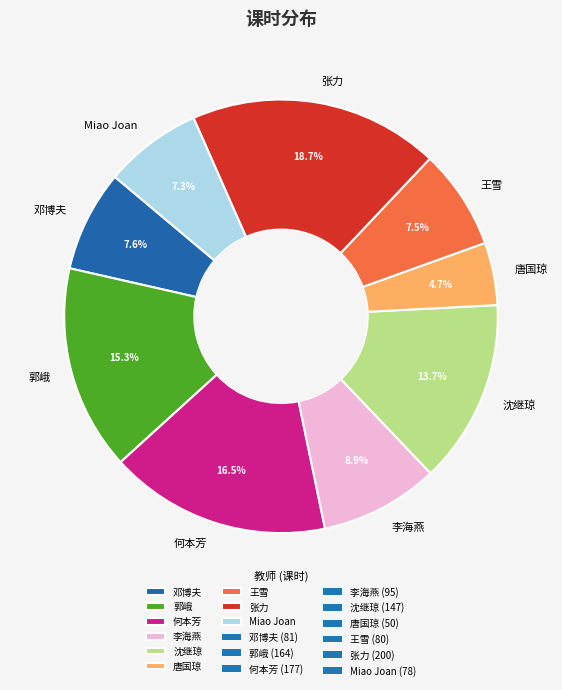

What is the largest slice in the pie chart?

张力